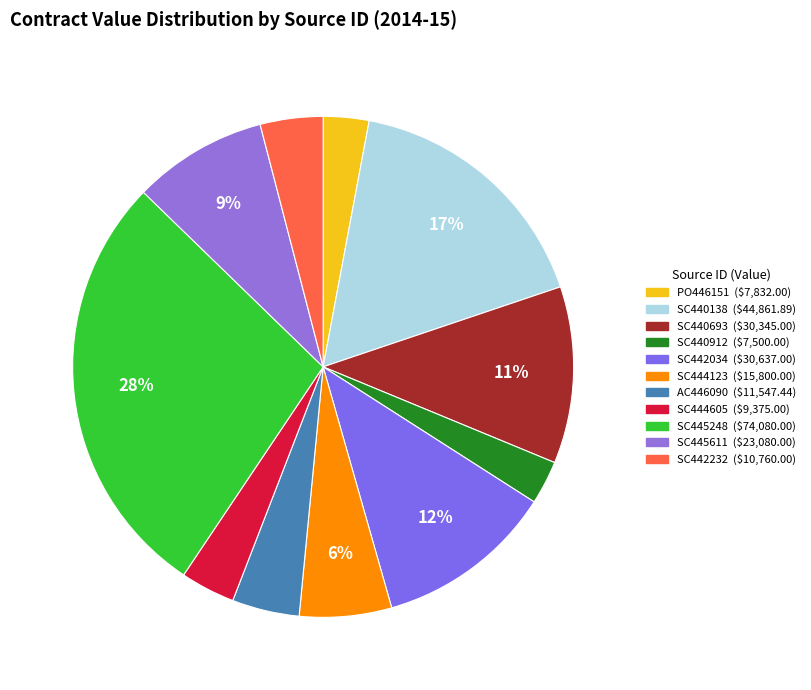

True or false: SC445248 accounts for 18% of the total.

False